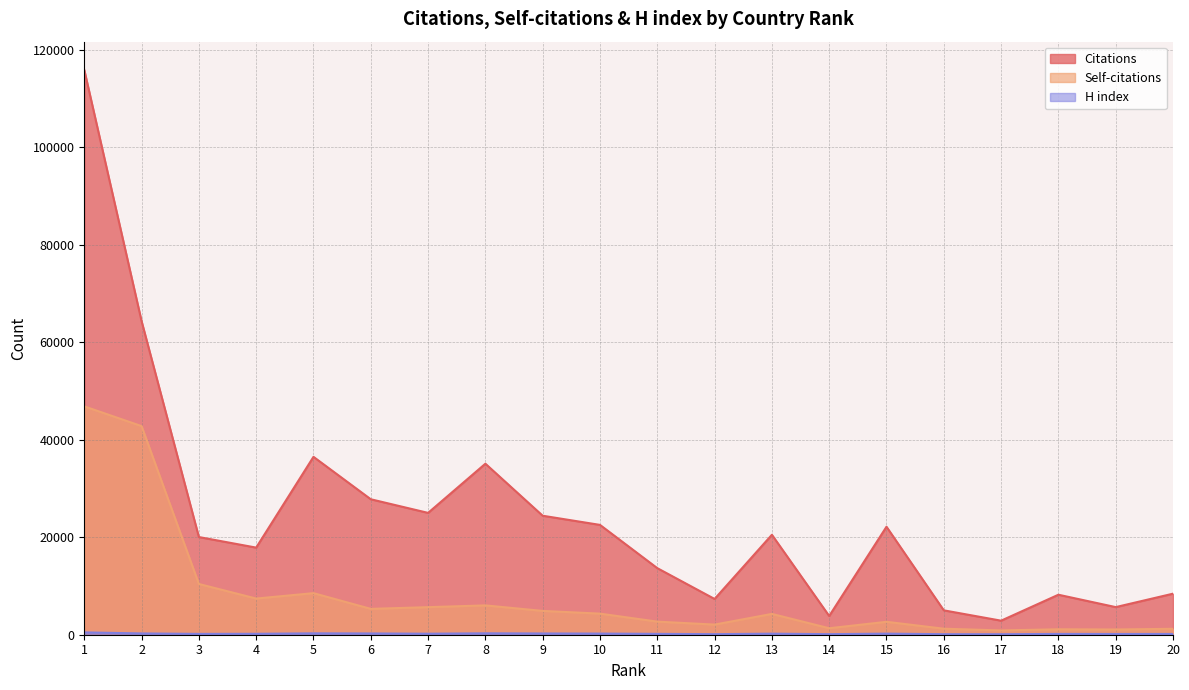

How many values in the Citations series exceed 20502?

9